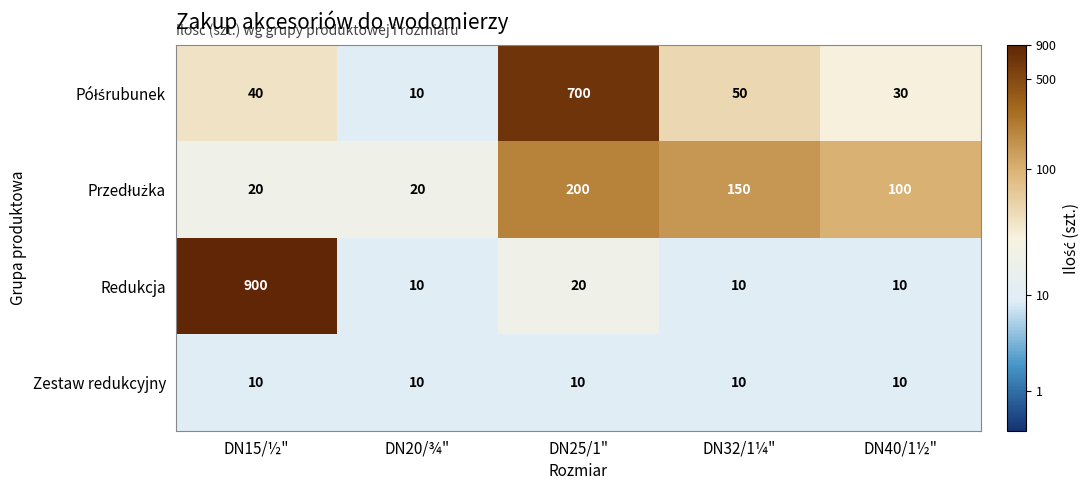

At which category is the sum across all series the highest?

DN15/½"